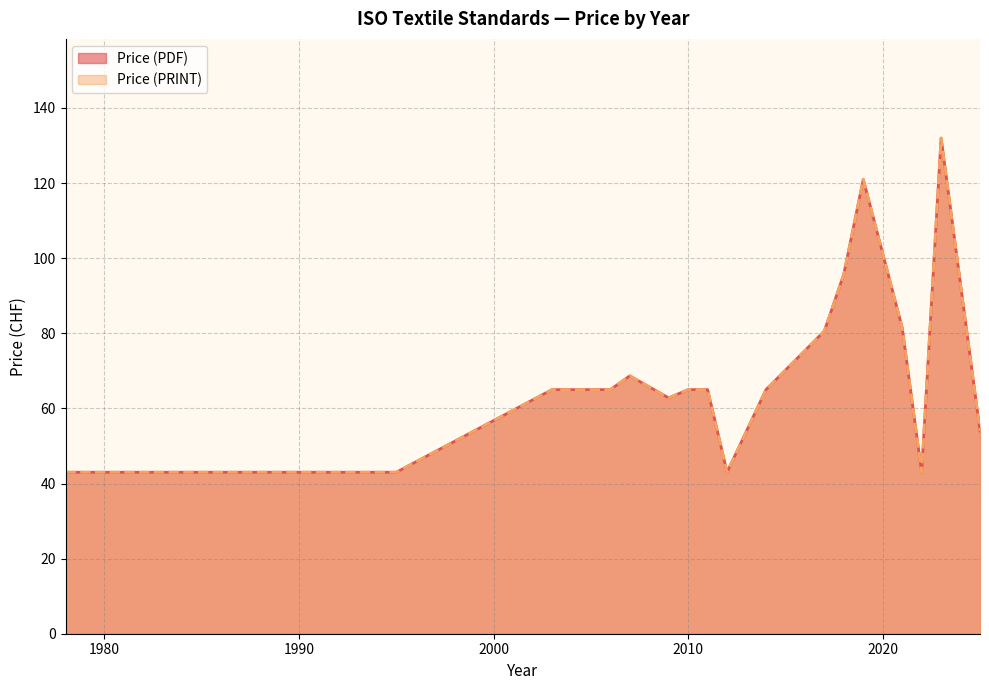

Rank the series at 2018 from highest to lowest value.

Price (PDF), Price (PRINT)